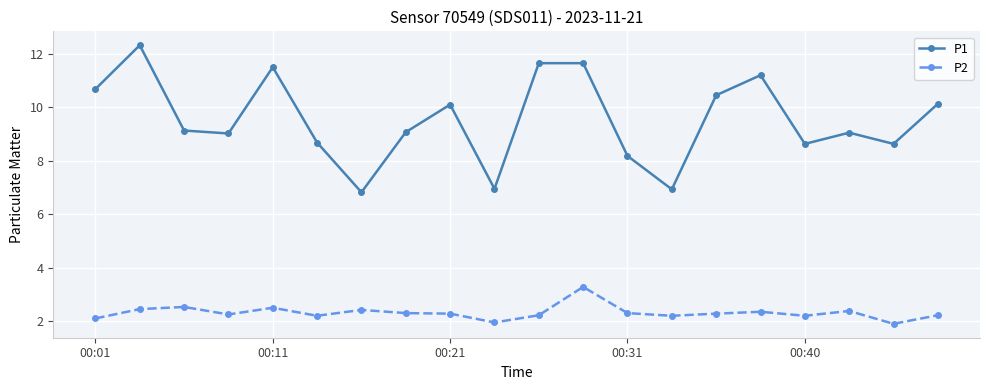

True or false: P2 has more than 2 interior local peaks.

True